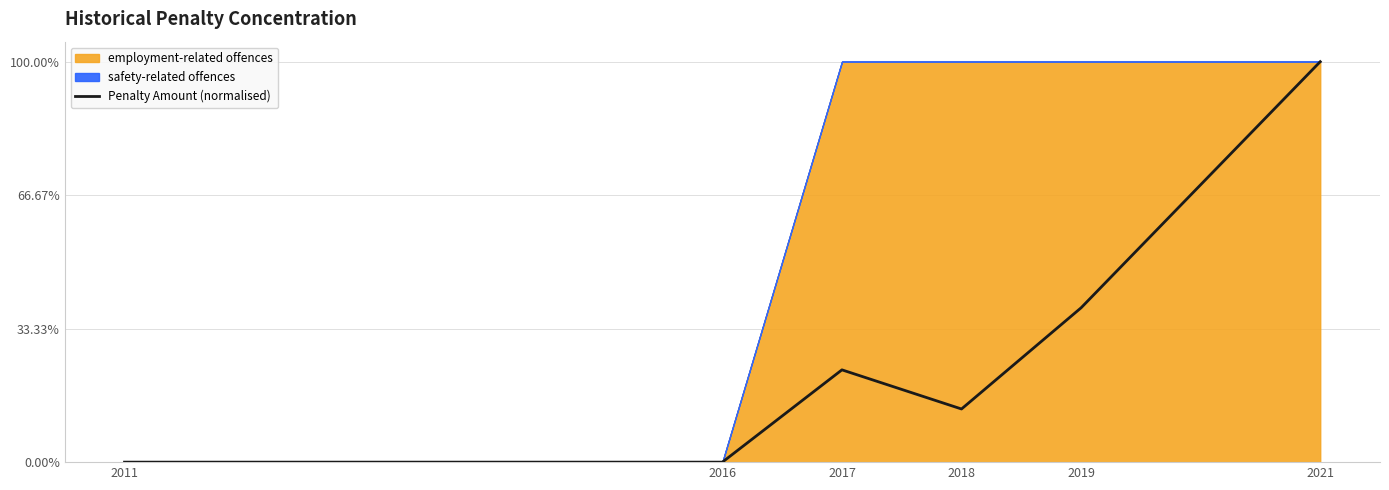

Between 2019 and 2018, which is larger?

2019